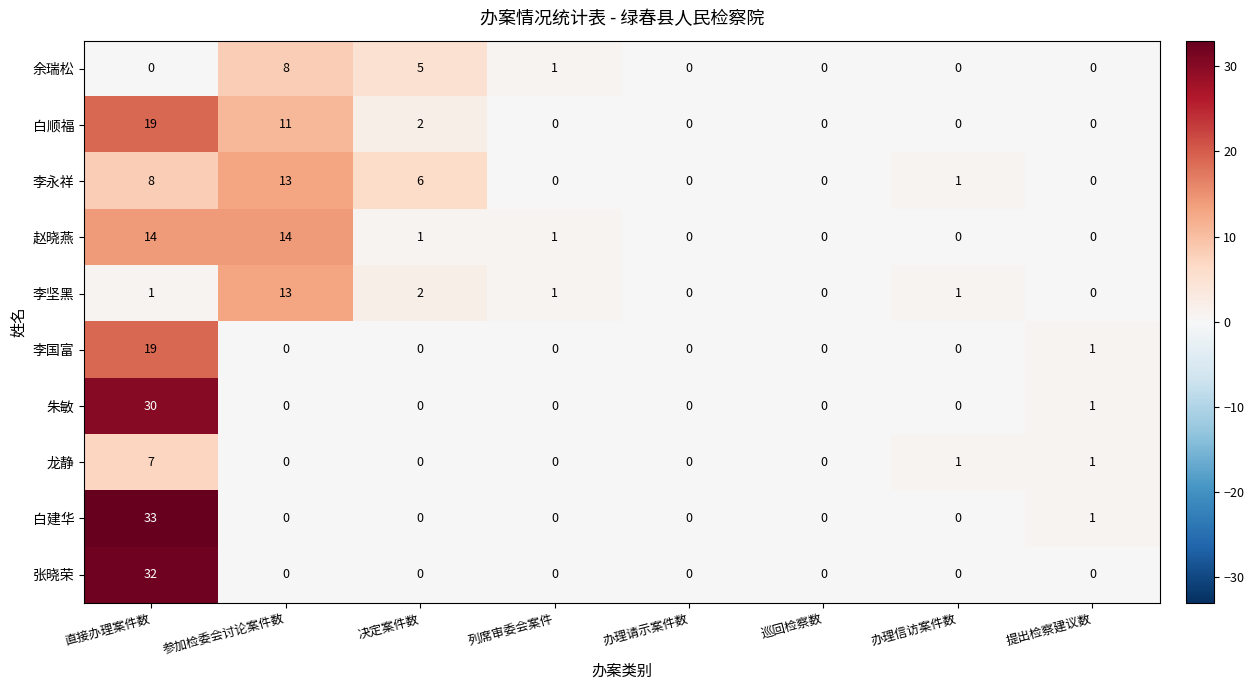

How many data points does each series have?

8